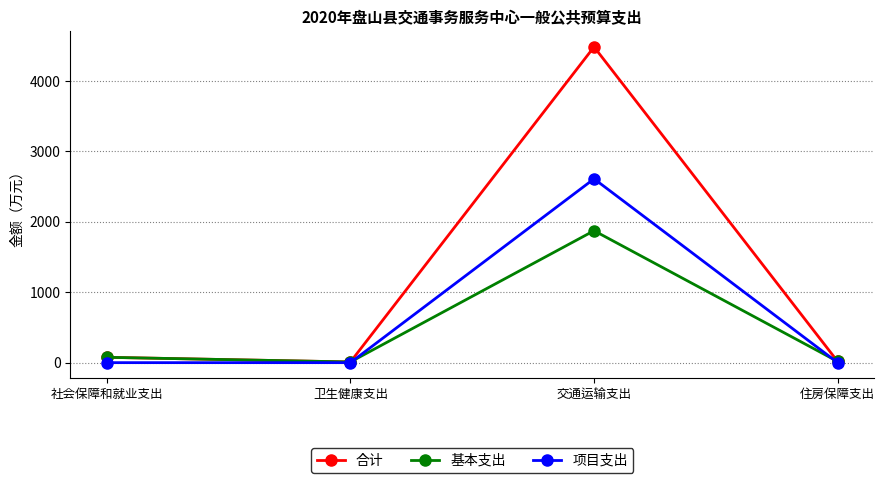

What is the difference between the maximum and minimum values in the 合计 series?

4472.9